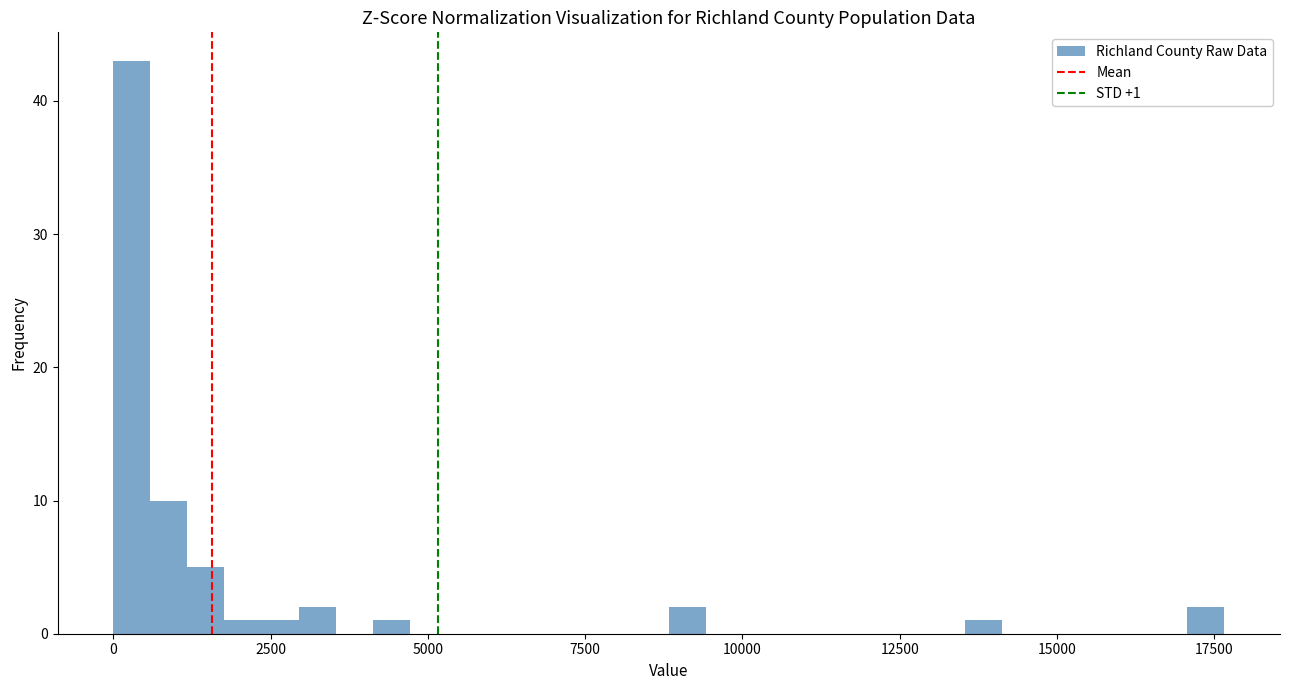

Read against the x-axis, roughly where is the centre of the tallest bar?

500